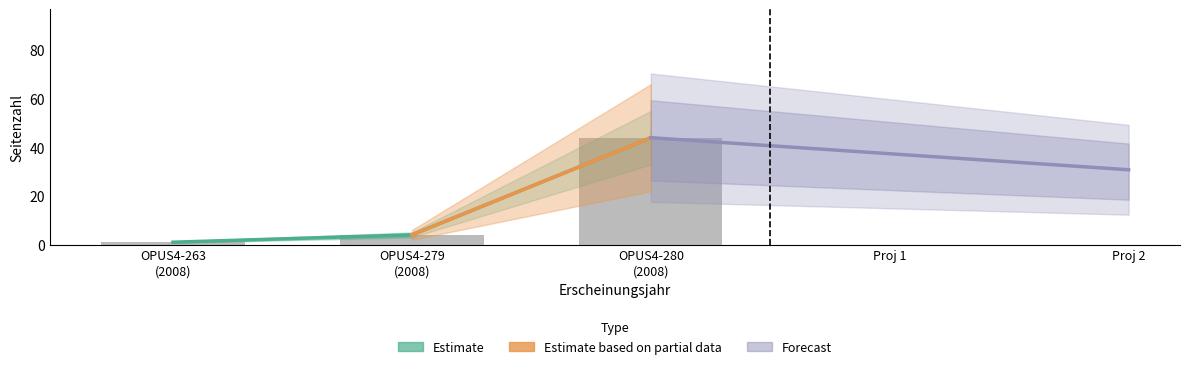

Approximately how many times larger is the value at OPUS4-279 (2008) compared to OPUS4-280 (2008)?

0.1